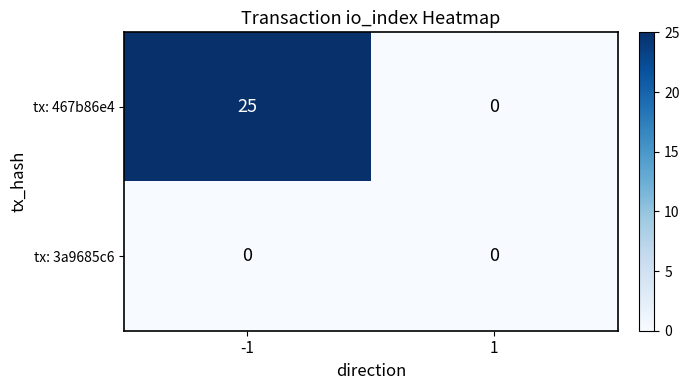

Reading left to right, extract all data points from this chart.

tx: 467b86e4: -1=25	1=0
tx: 3a9685c6: -1=0	1=0